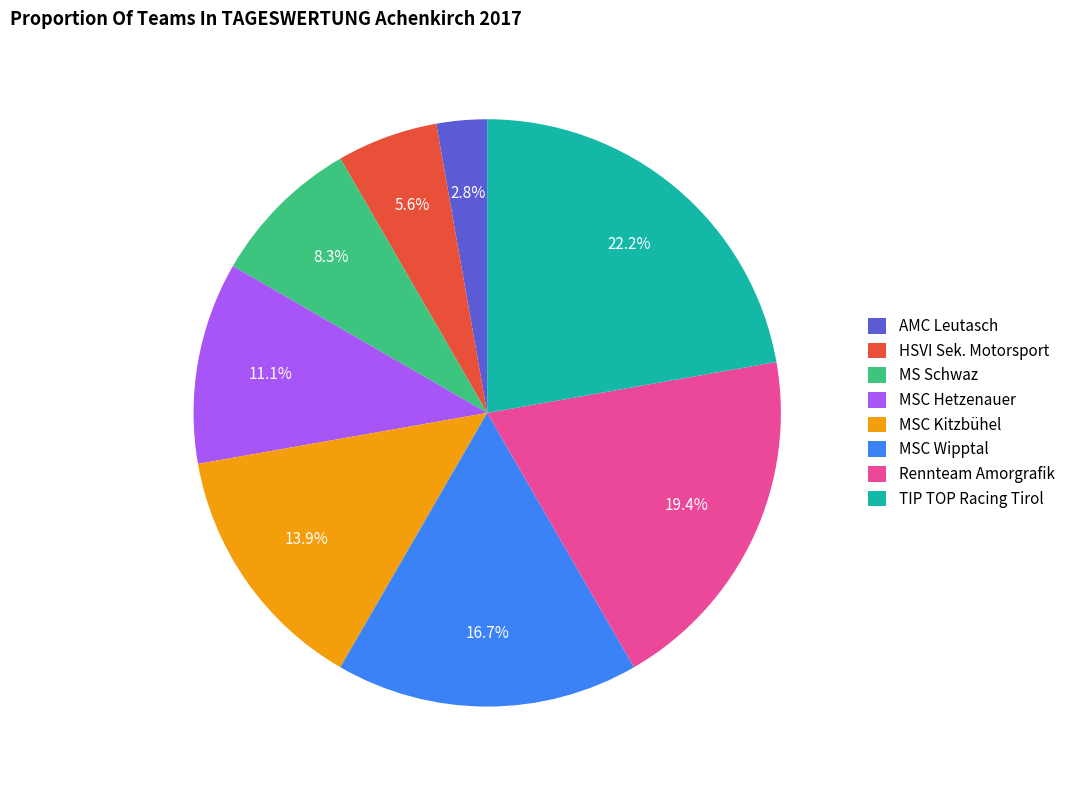

True or false: Rennteam Amorgrafik accounts for 19% of the total.

True